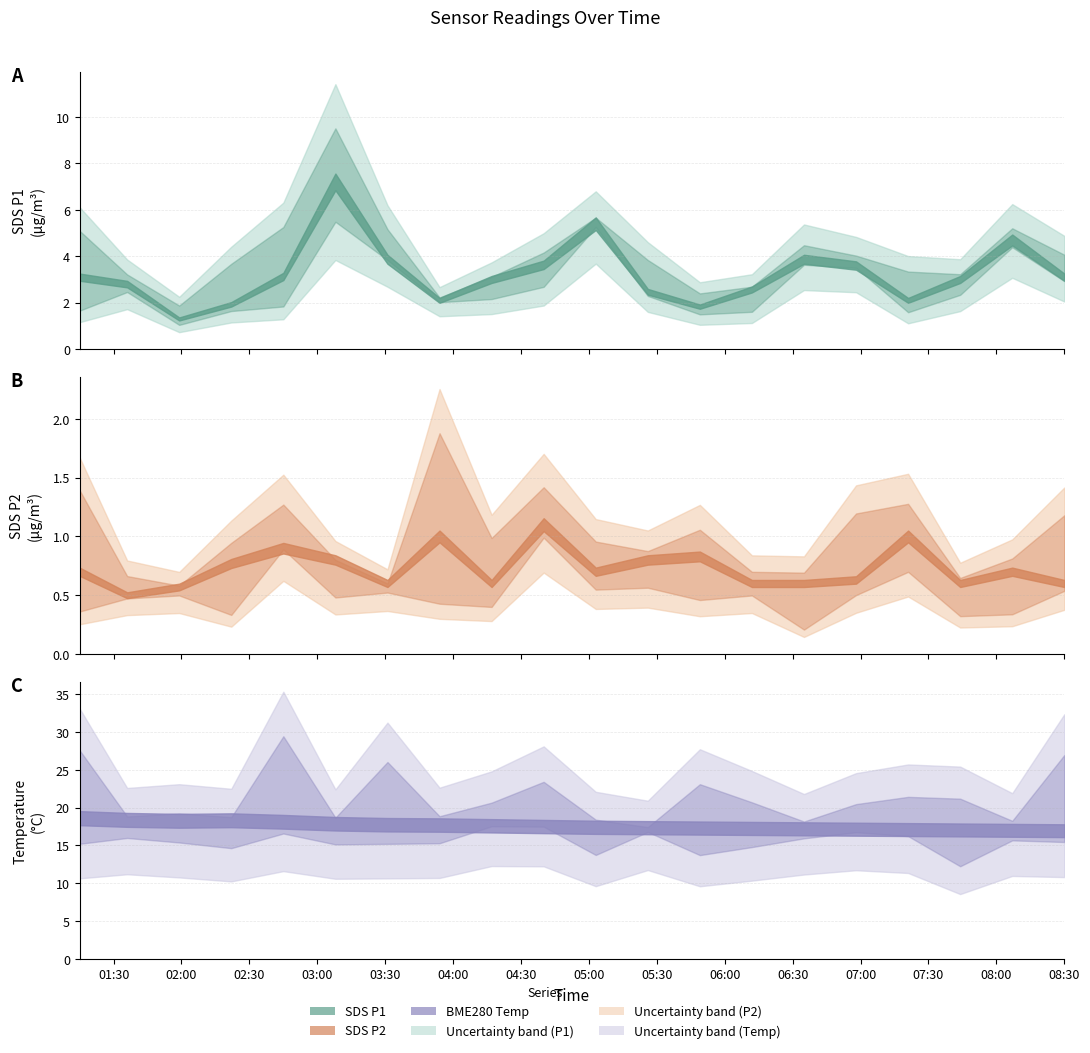

Count the SDS_P2 values in the range 0 to 1.

19